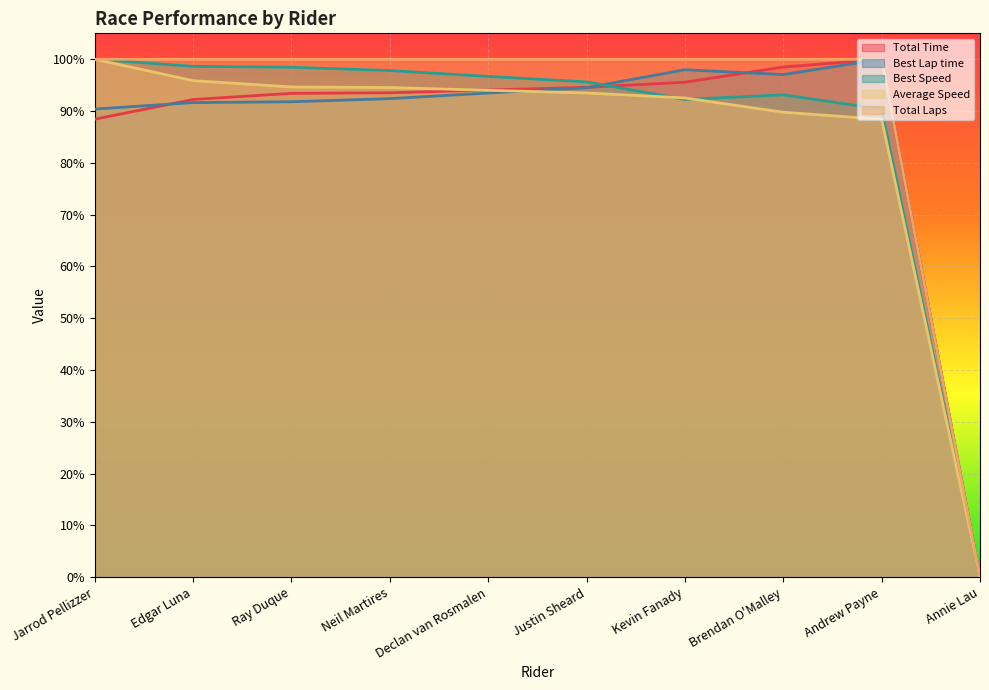

Is the value of Average Speed at Jarrod Pellizzer greater than the value of Total Time at Kevin Fanady?

Yes